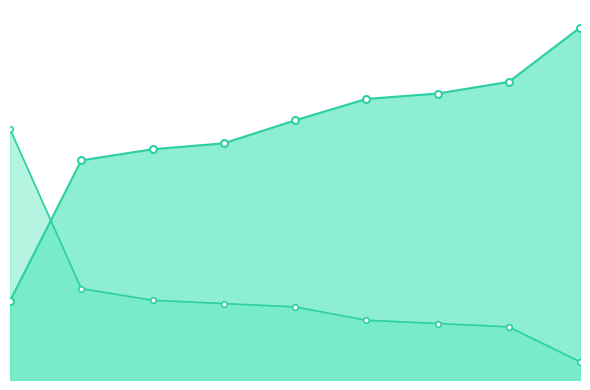

Does the chart have visible grid lines?

No